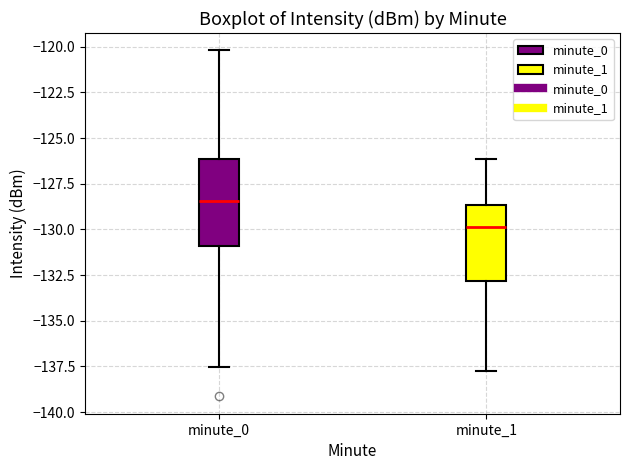

Which box's median line is the lowest?

minute_1